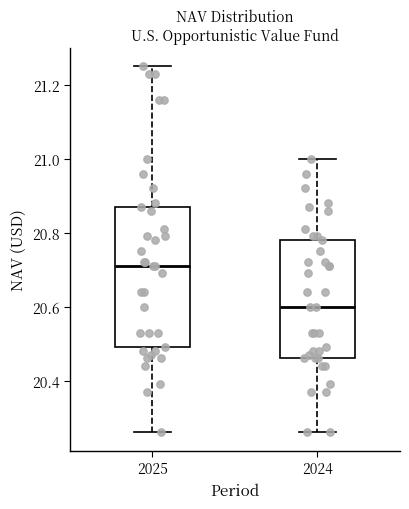

Reading left to right, transcribe this box plot: for each box, give where its median line is, the range the box spans, and where its two whiskers end, as read against the y-axis. The values are not printed on the chart, so give them approximately, as read against the axis.

2025: median 20.72, box 20.50 to 20.88, whiskers 20.26 to 21.26
2024: median 20.60, box 20.46 to 20.78, whiskers 20.26 to 21.00